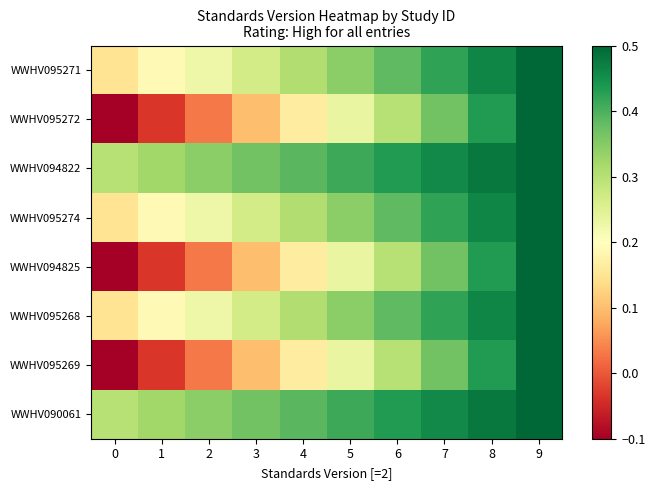

Which series has the largest total across all categories?

WWHV094822